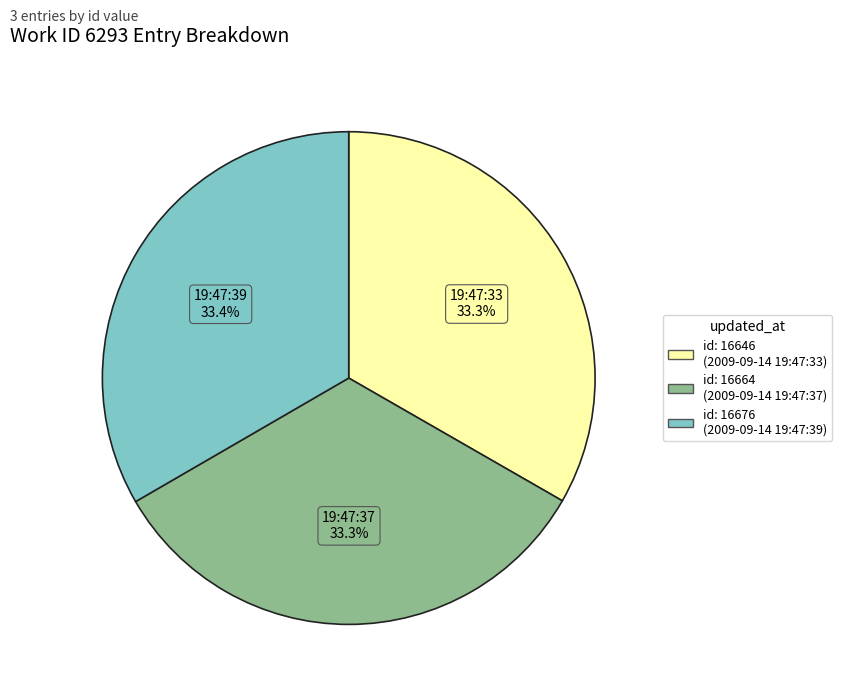

Is there any slice that represents more than half of the pie?

No